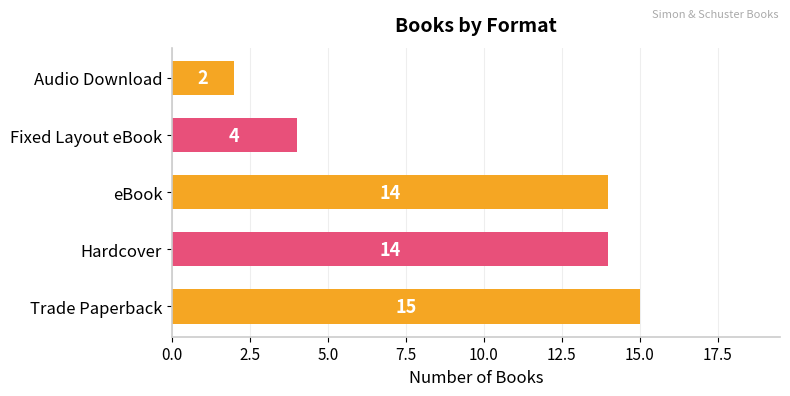

Which category has the highest value across all series?

Trade Paperback